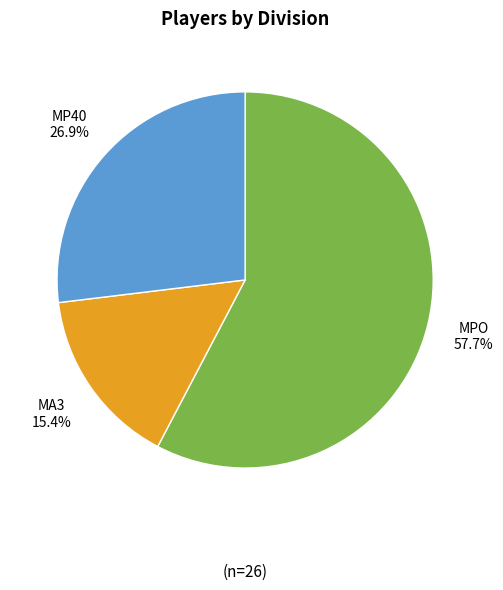

How many slices are in this pie chart?

3